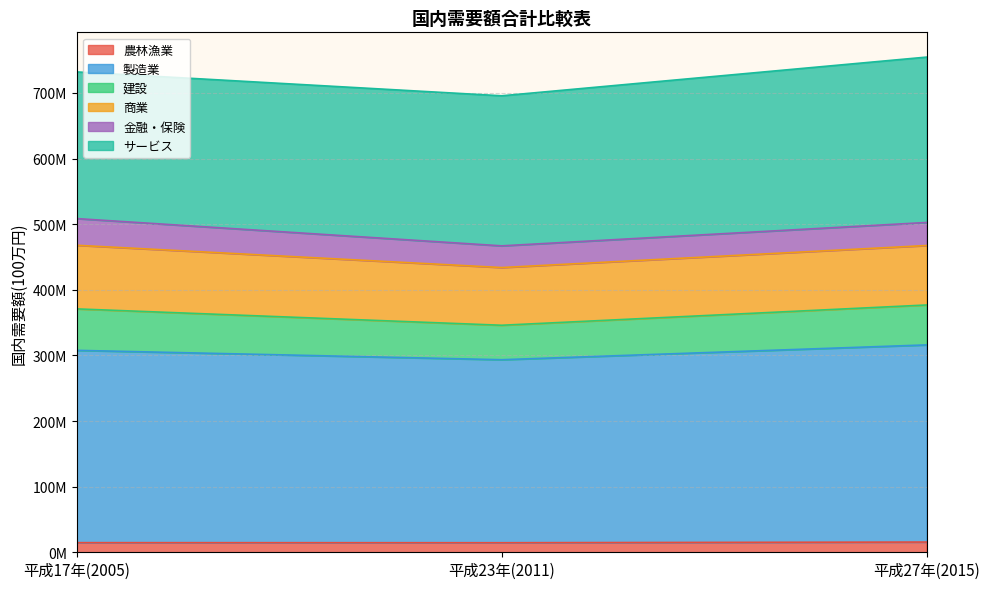

At how many categories does at least one series exceed 368508408?

3